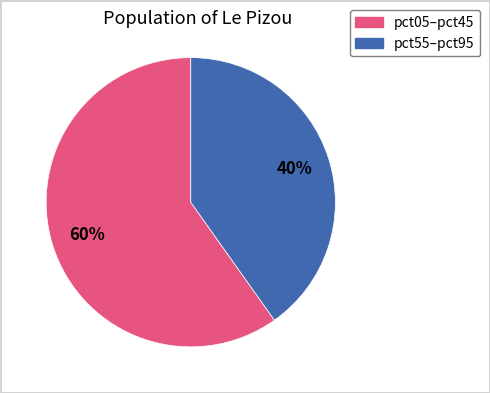

Count the number of slices in the pie.

2